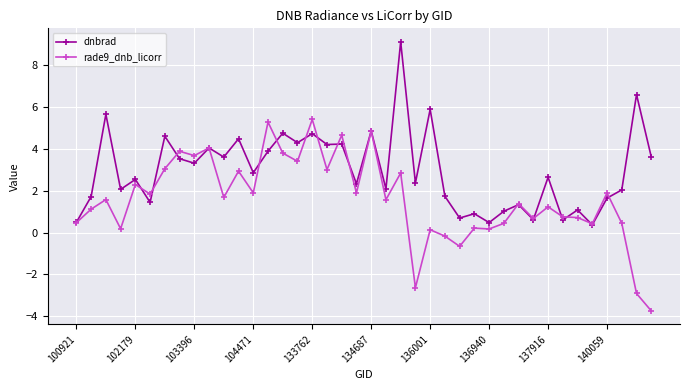

Which series has the largest total across all categories?

dnbrad